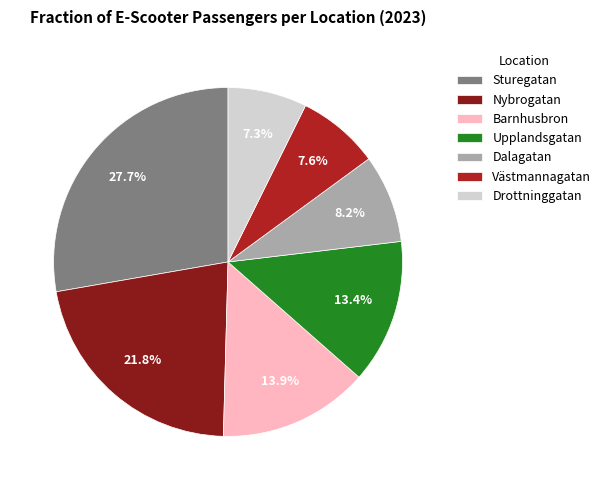

Which slice is the largest?

Sturegatan